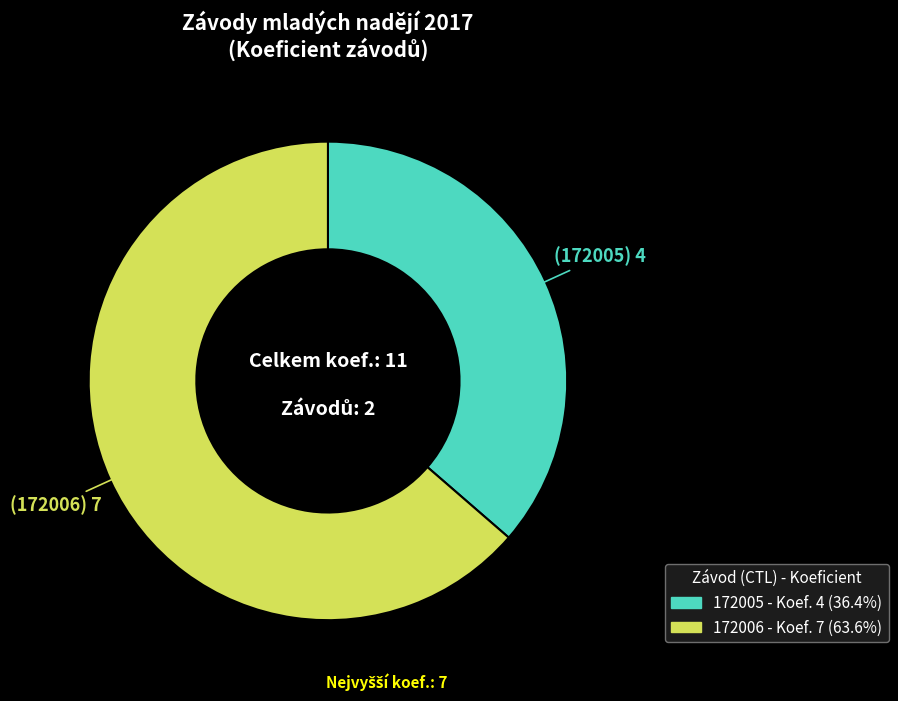

Is the sum of 172005 and 172006 greater than half?

Yes